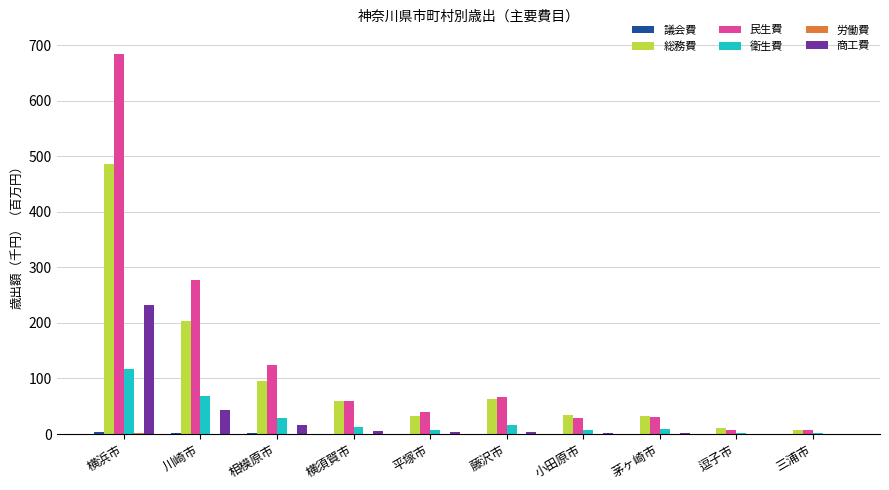

Where does the 民生費 series first go above 59?

横浜市